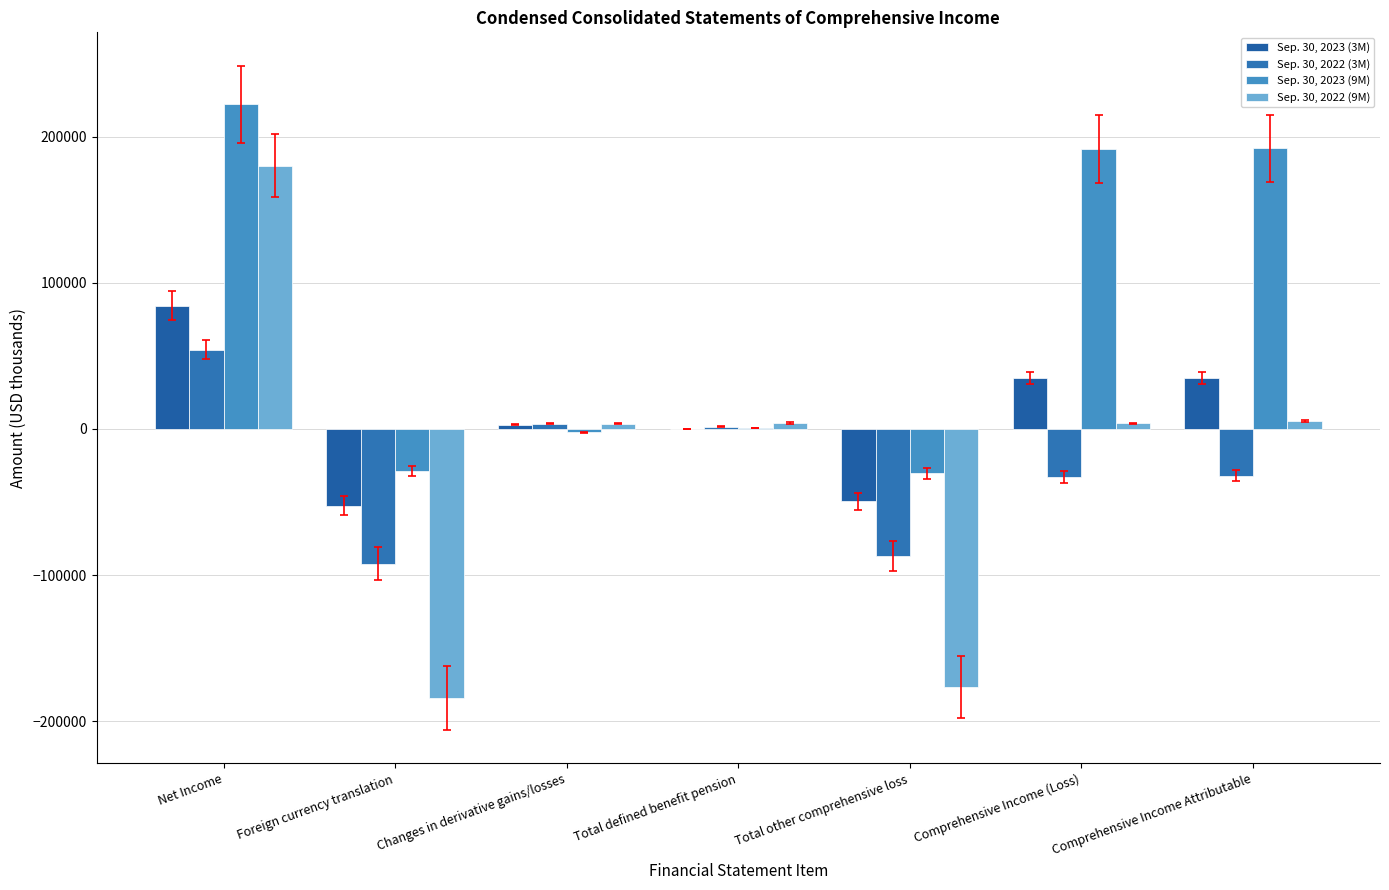

How many groups of bars are there?

7